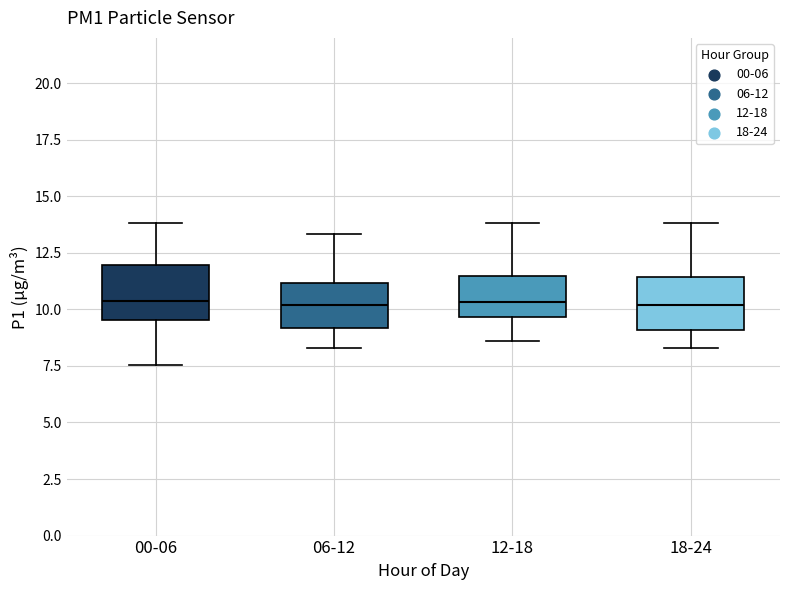

Where does the lower whisker of the box for 00-06 end on the y-axis? The values are not printed on the chart, so give them approximately, as read against the axis.

7.5